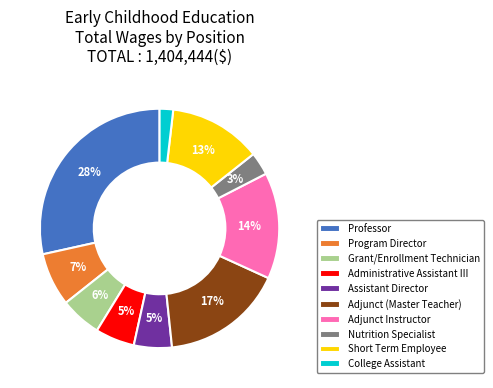

Does Assistant Director represent more than half of the total?

No